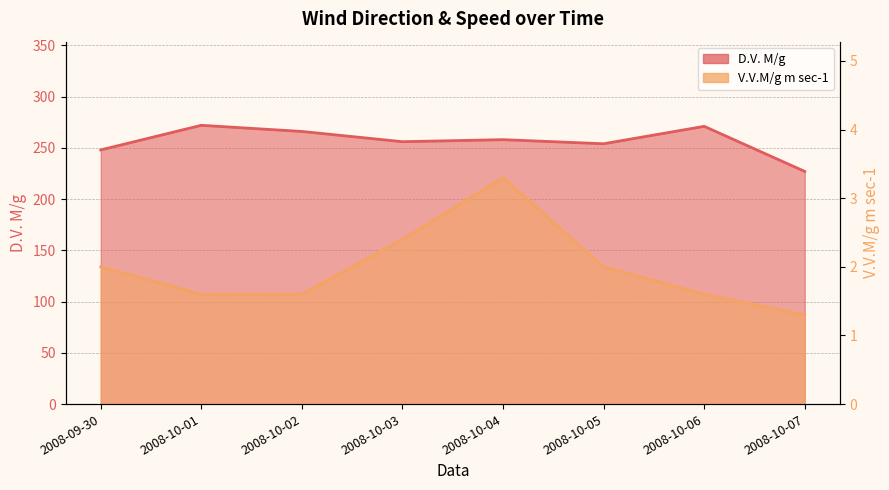

List the labels in order of V.V.M/g m sec-1 value, largest first.

2008-10-04, 2008-10-03, 2008-09-30, 2008-10-05, 2008-10-01, 2008-10-02, 2008-10-06, 2008-10-07